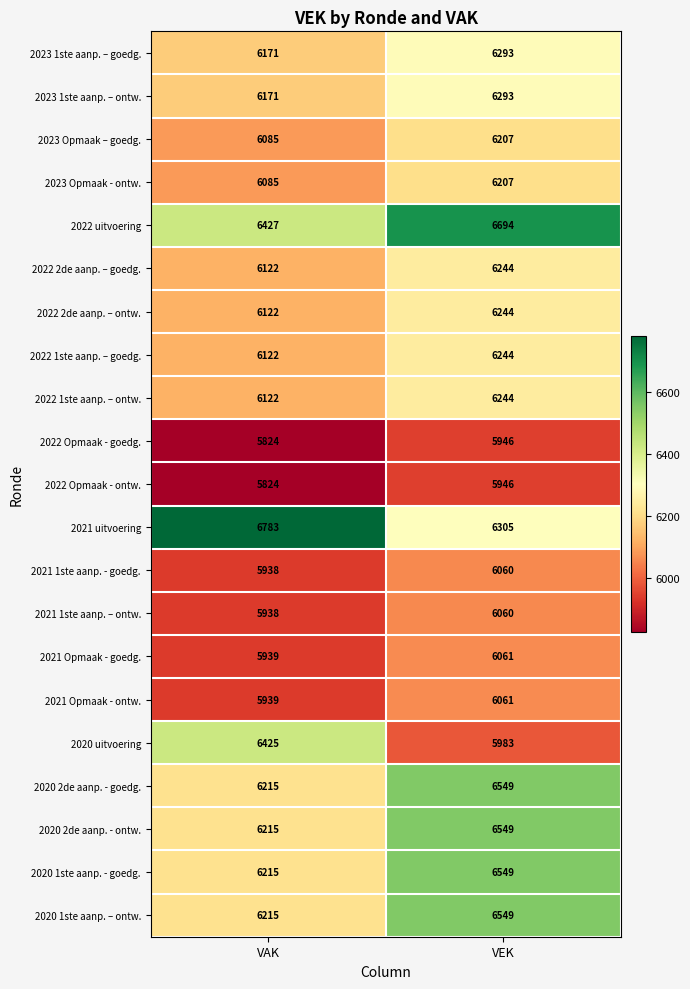

At how many categories does at least one series exceed 6474?

2